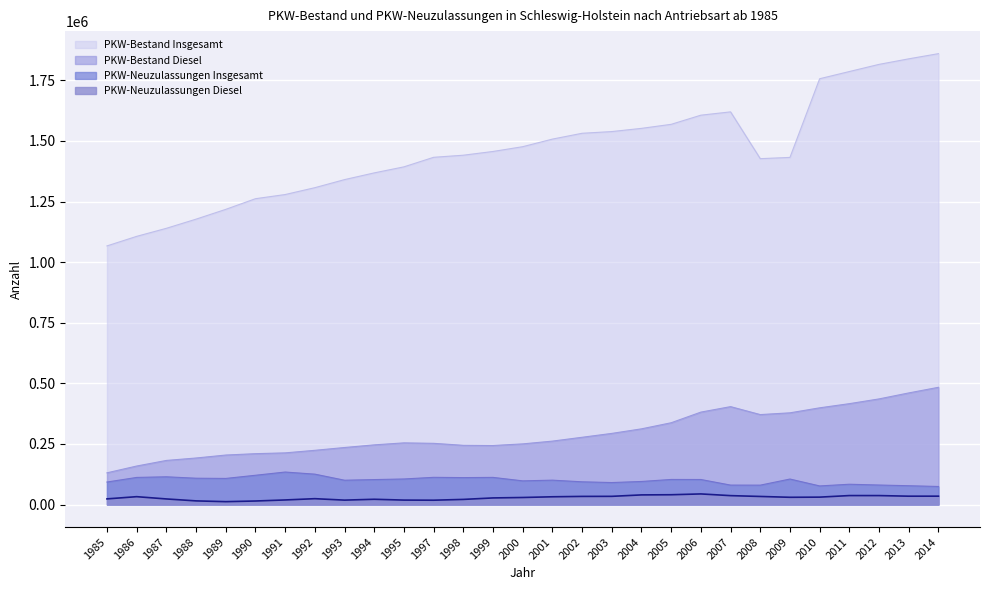

Where is the first local maximum for PKW-Neuzulassungen Insgesamt?

1987